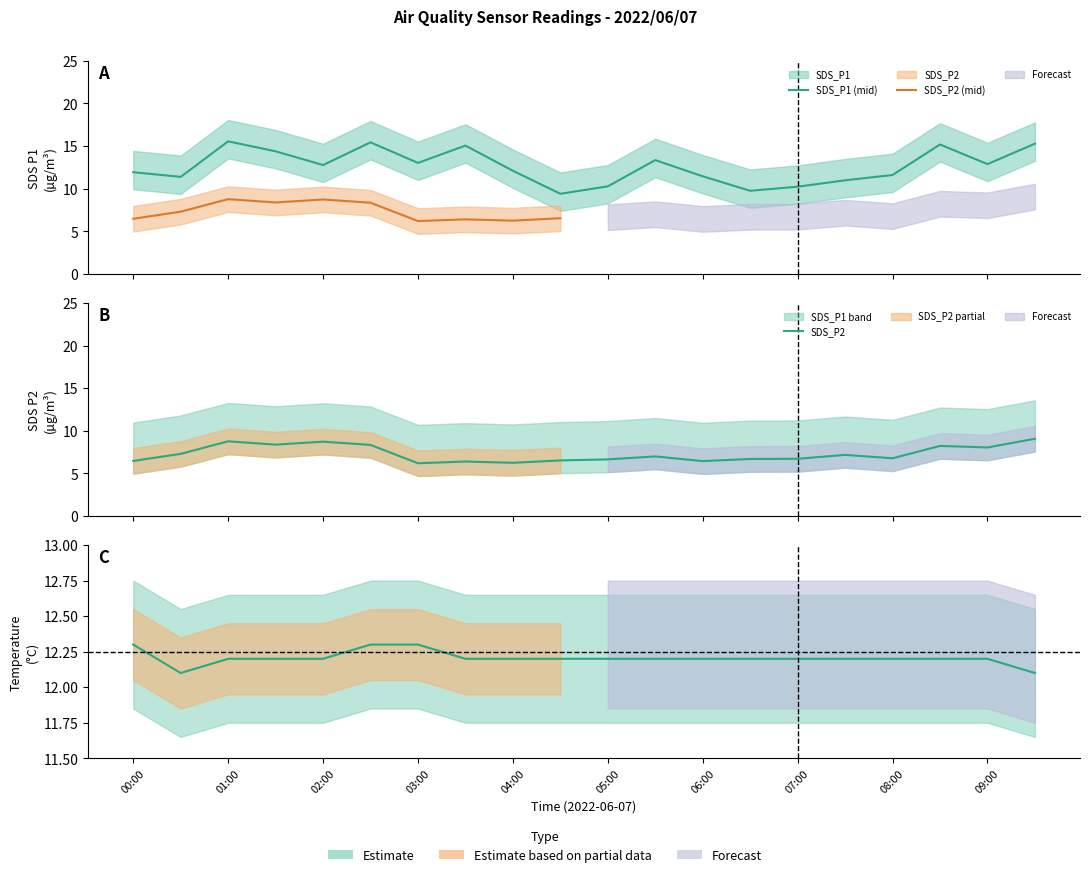

True or false: SDS_P2 and Temp intersect in this chart.

False